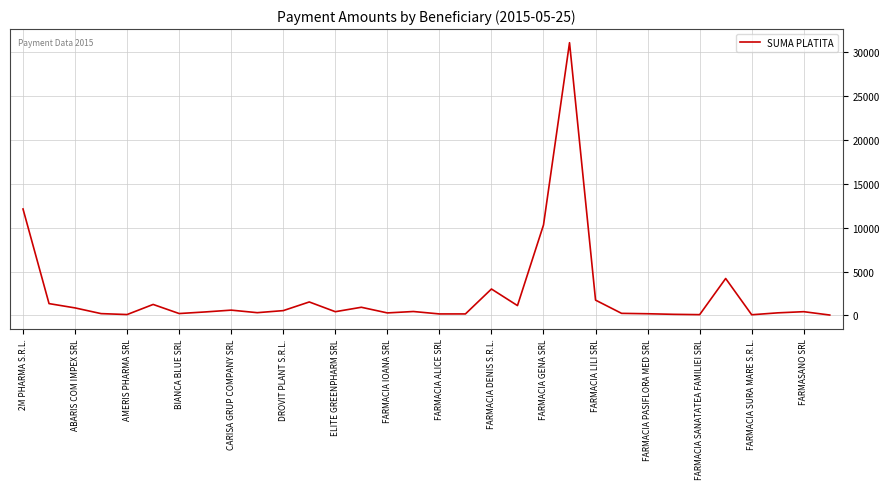

What is the difference between the maximum and minimum values?

31075.0